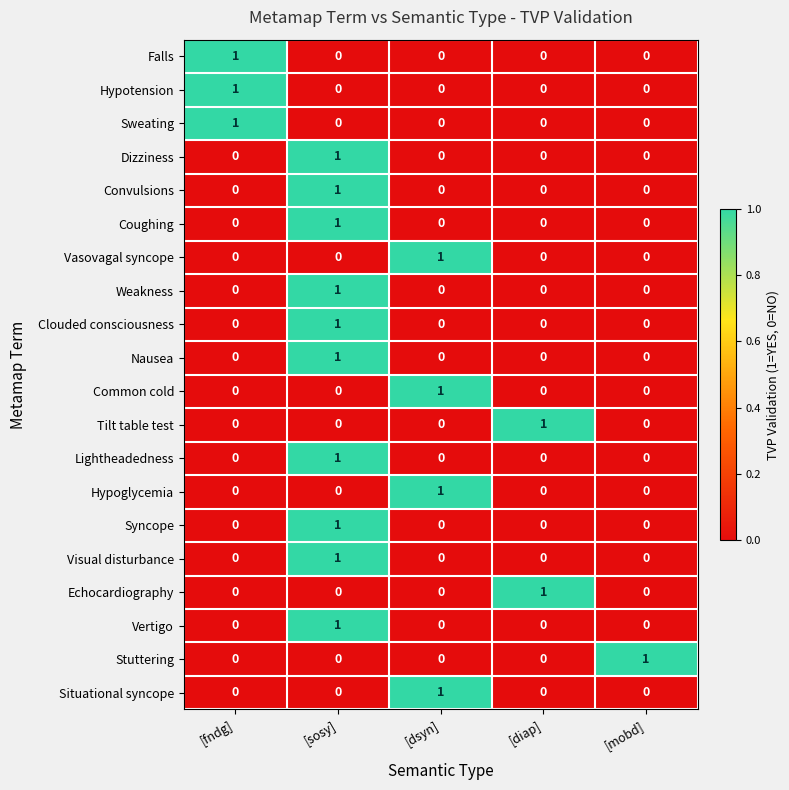

At which label does Hypoglycemia reach its peak?

[dsyn]